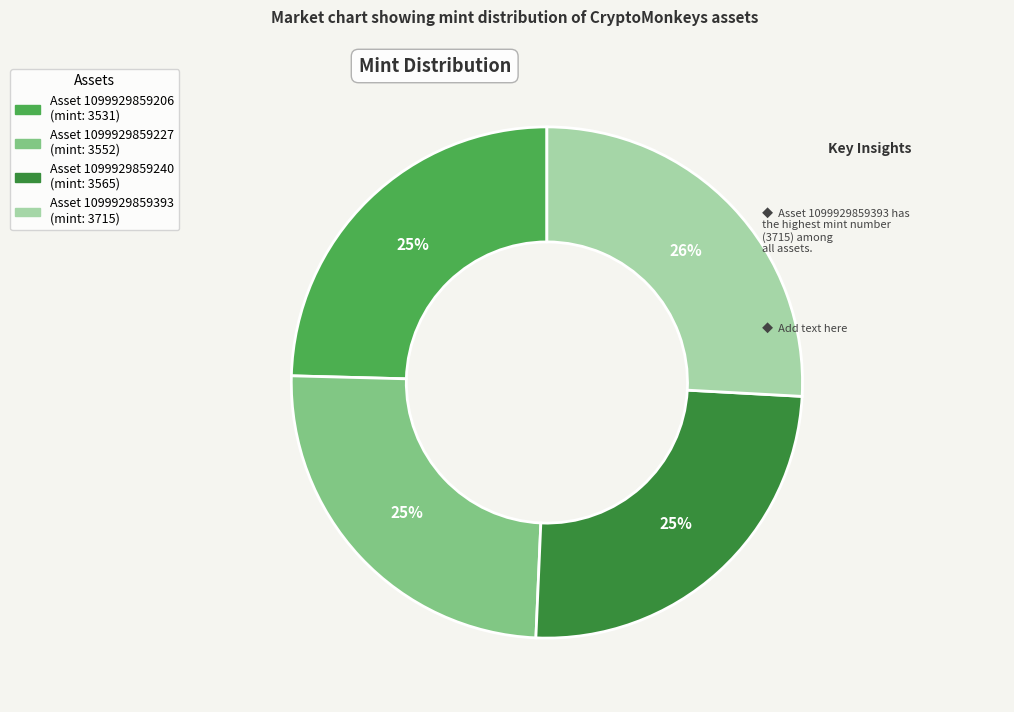

Is there any slice that represents more than half of the pie?

No